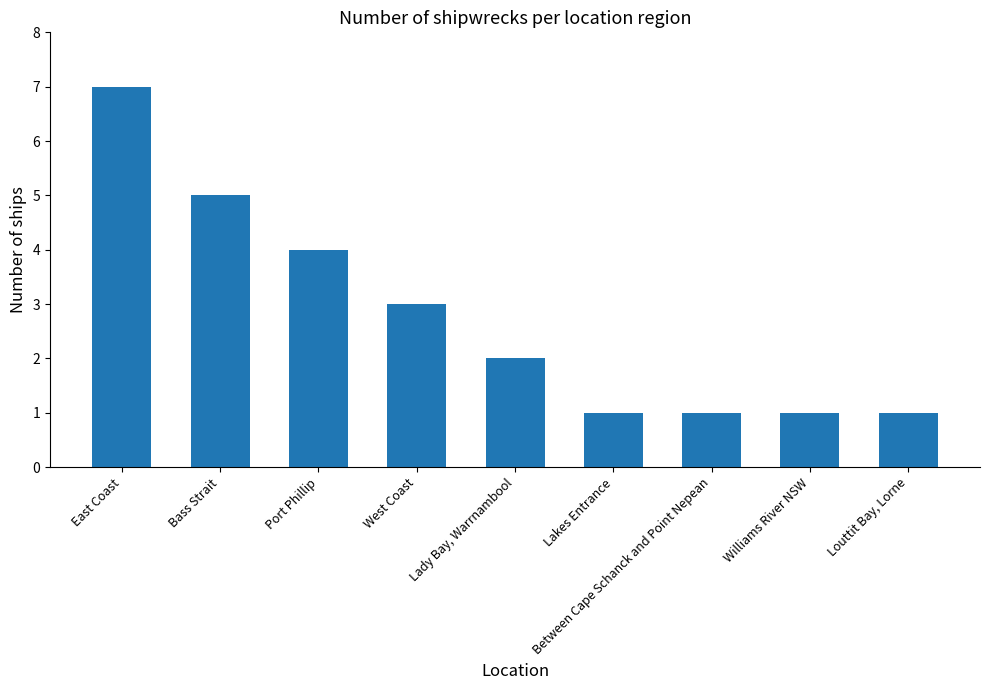

Between Lady Bay, Warrnambool and Williams River NSW, which is larger?

Lady Bay, Warrnambool